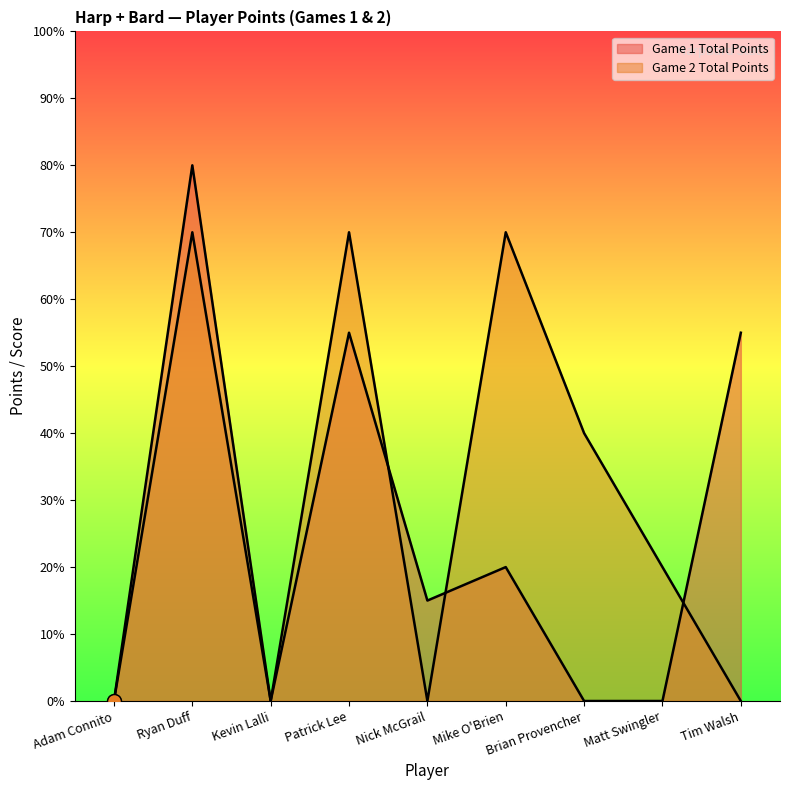

List the series in order of their overall mean, highest first.

Game 2 Total Points, Game 1 Total Points